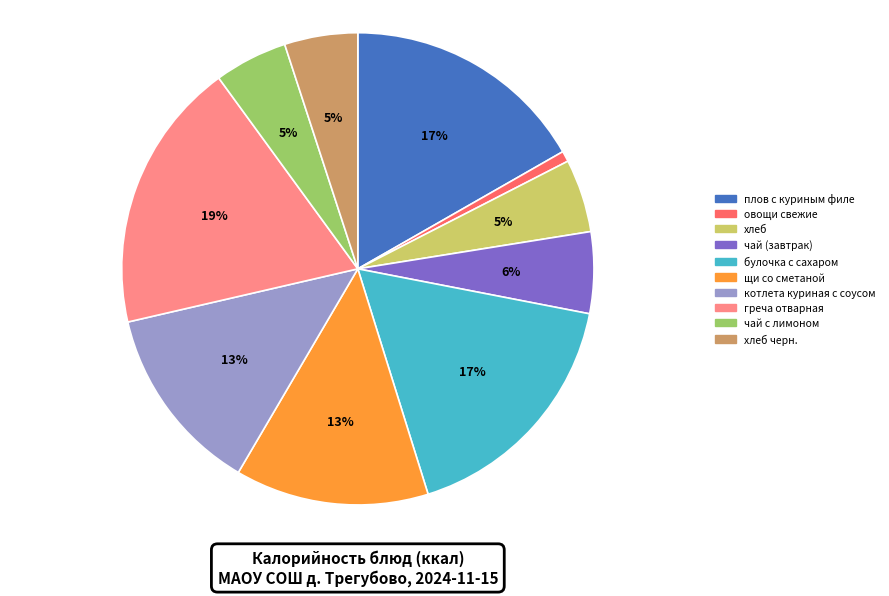

What percentage is the плов с куриным филе slice, to the nearest percent?

17%